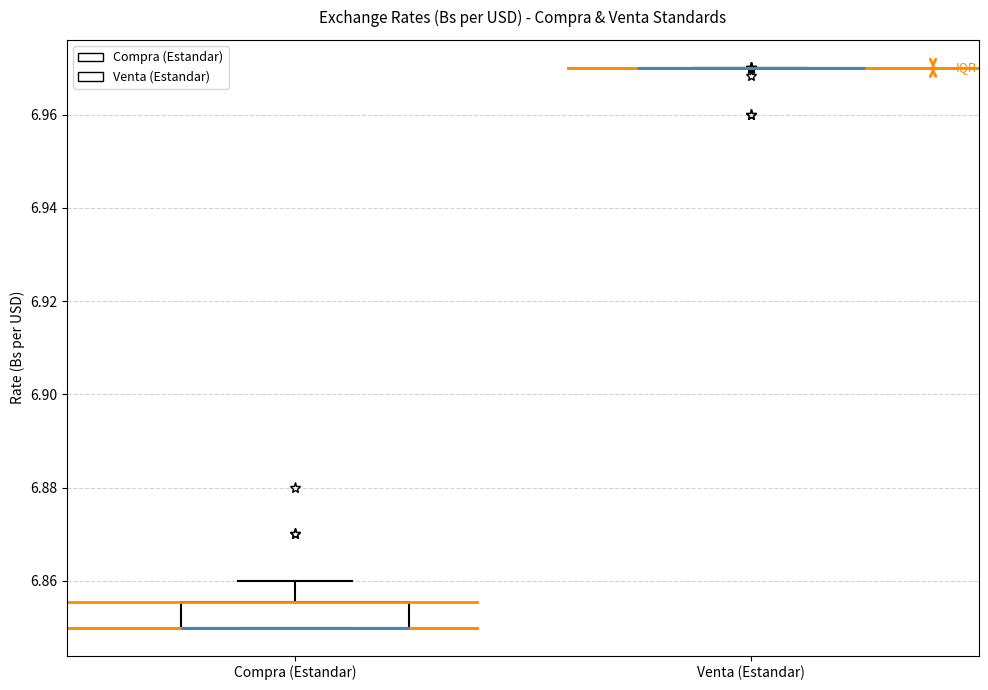

Comparing the boxes themselves (not the whiskers), which one is the tallest?

Compra (Estandar)